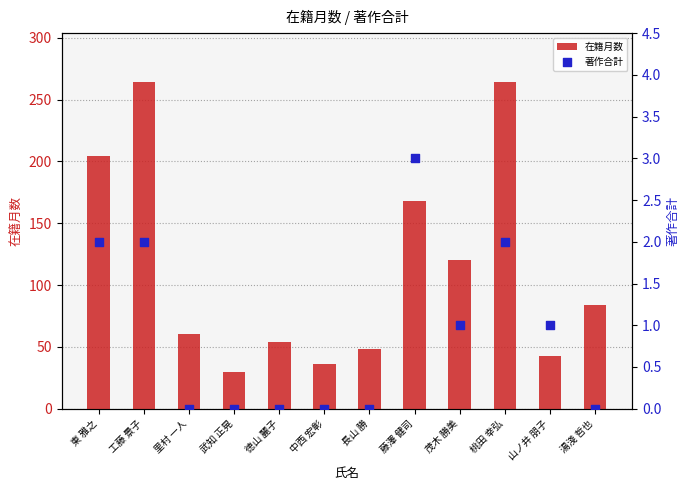

What are all the series names shown in the legend?

在籍月数, 著作合計